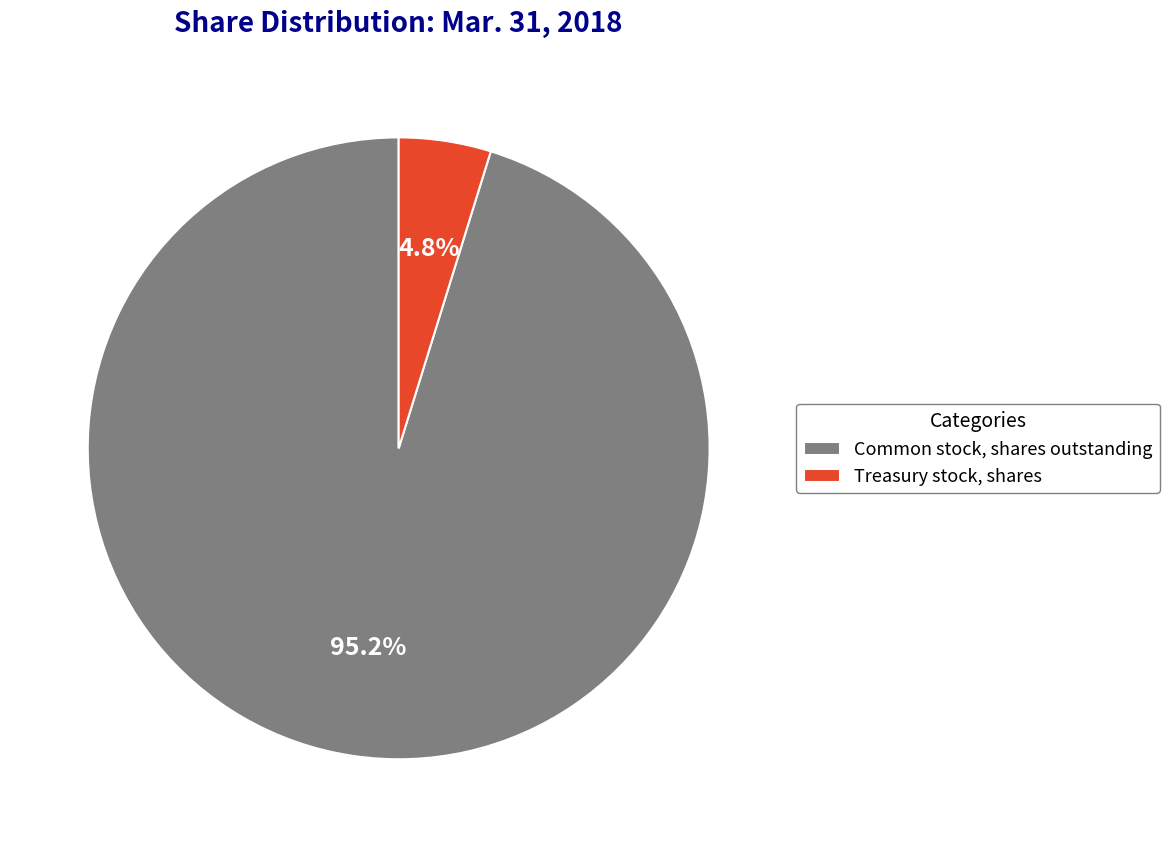

Is there a majority slice in this chart?

Yes